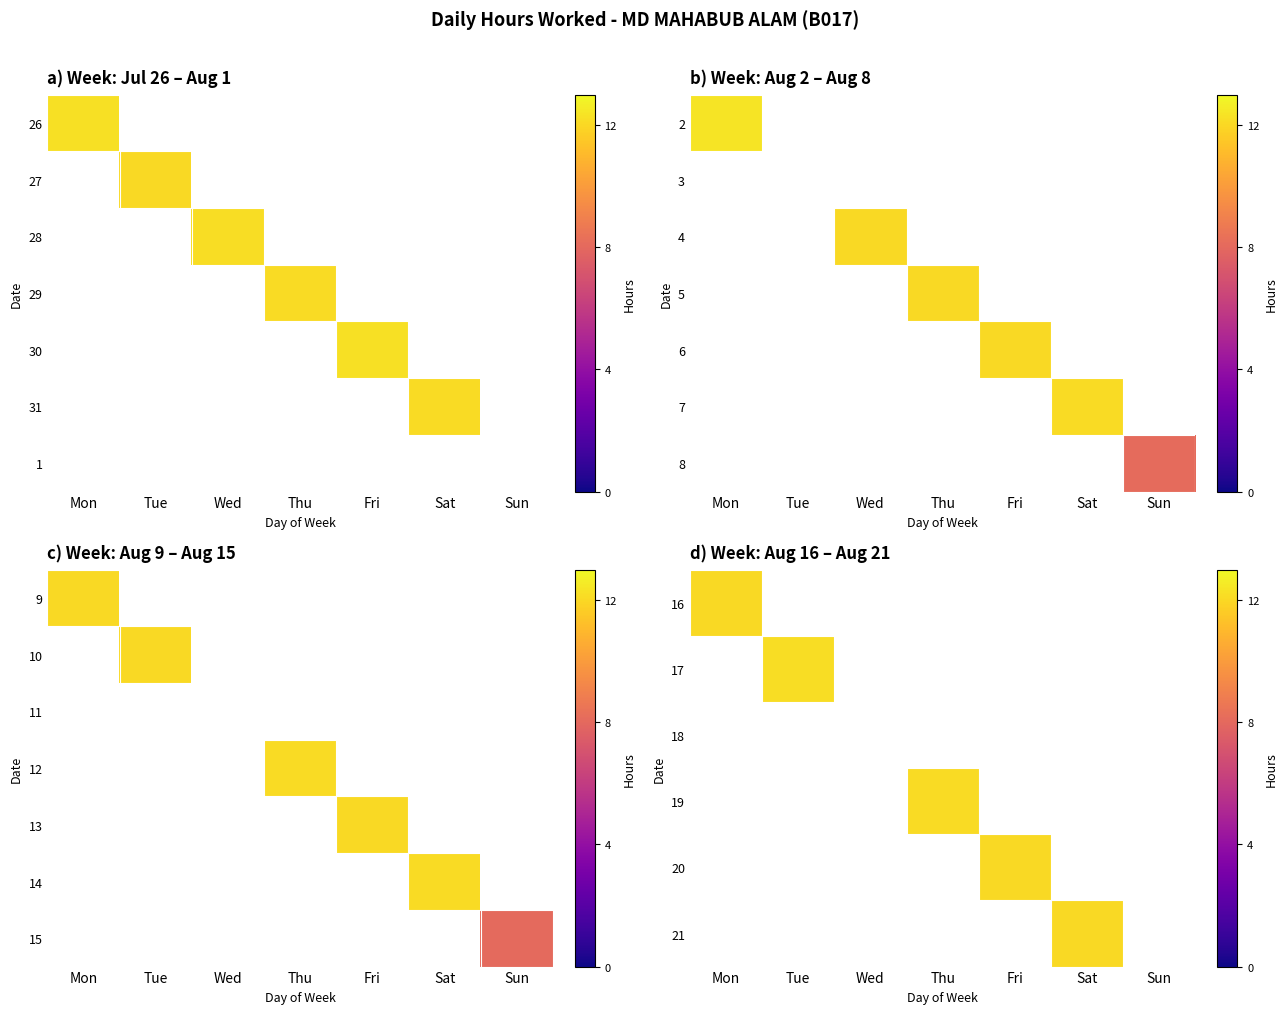

List the series in order of their peak value, highest first.

16, 17, 18, 19, 20, 21, 15